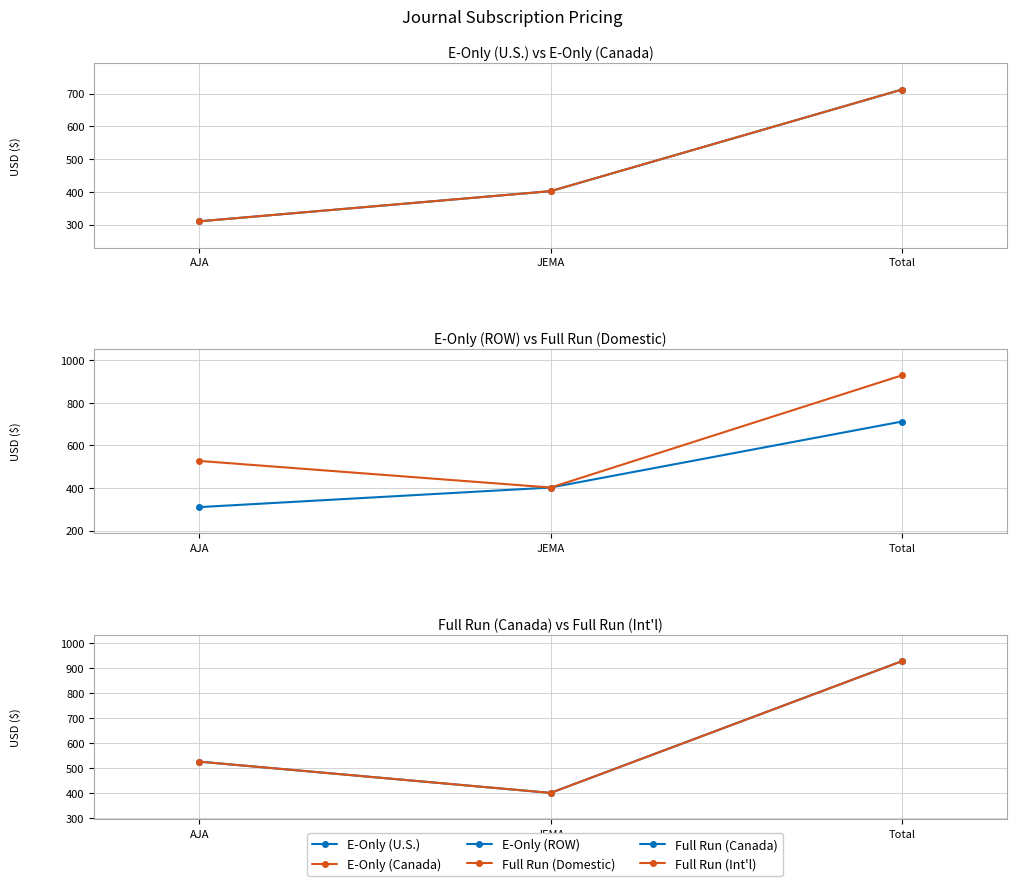

Is this an area chart (filled region under the line)?

No